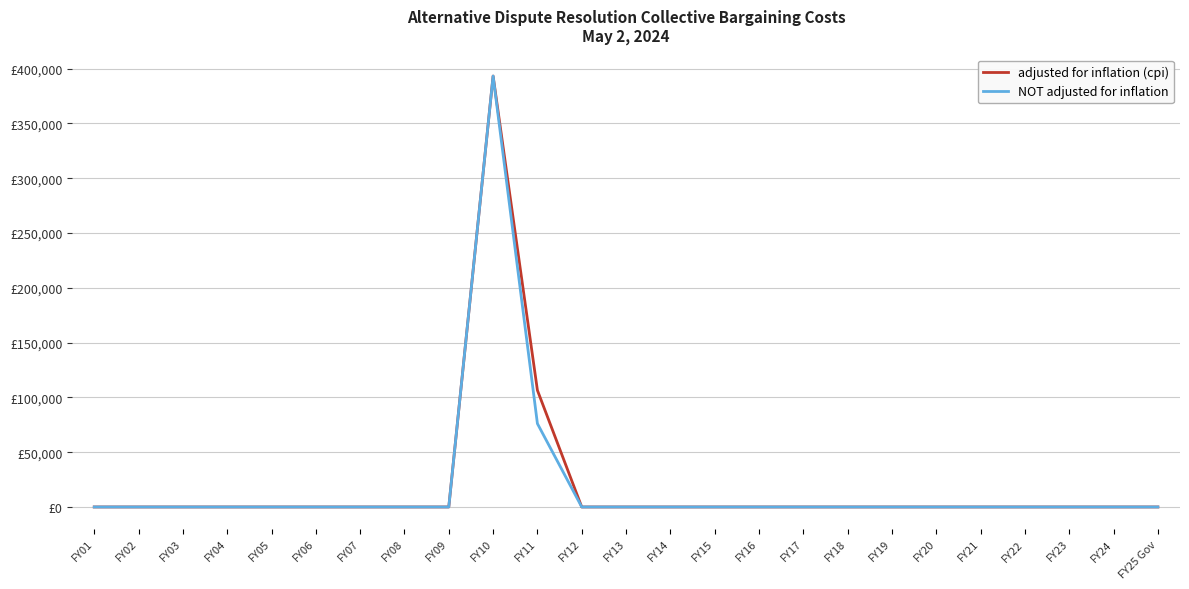

What position from the right is FY04?

22